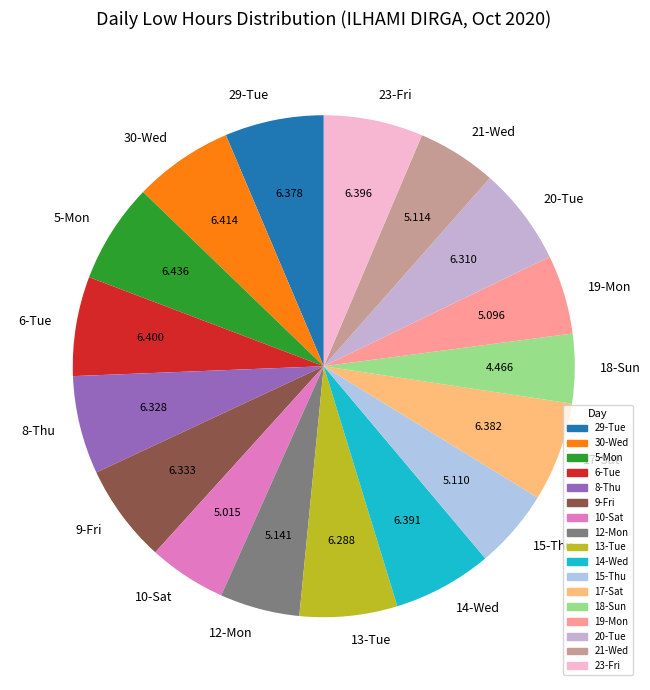

Is 19-Mon the majority of the pie?

No